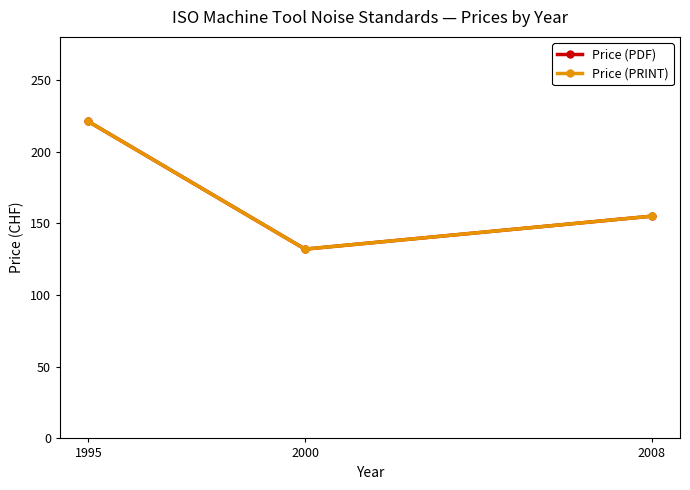

Count the Price (PRINT) values in the range 132 to 221.

3